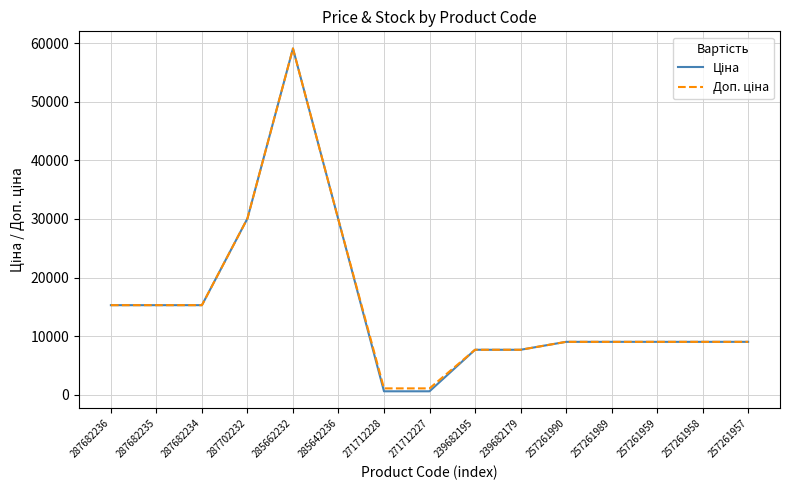

At which category is the sum across all series the highest?

285662232